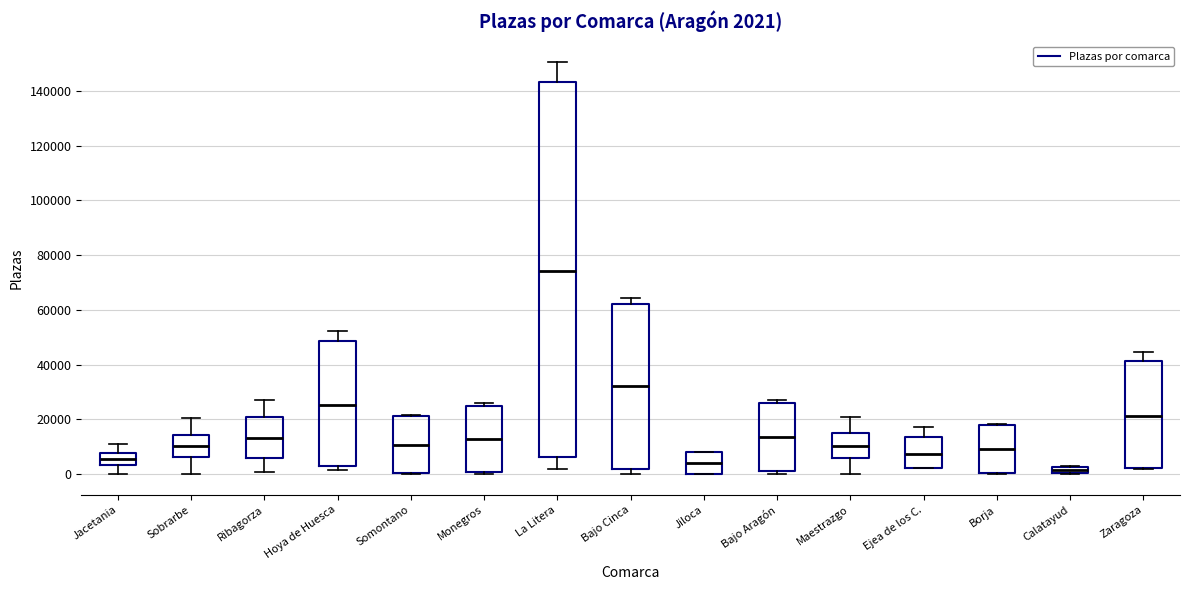

Which box is the tallest, from its lower edge to its upper edge?

La Litera